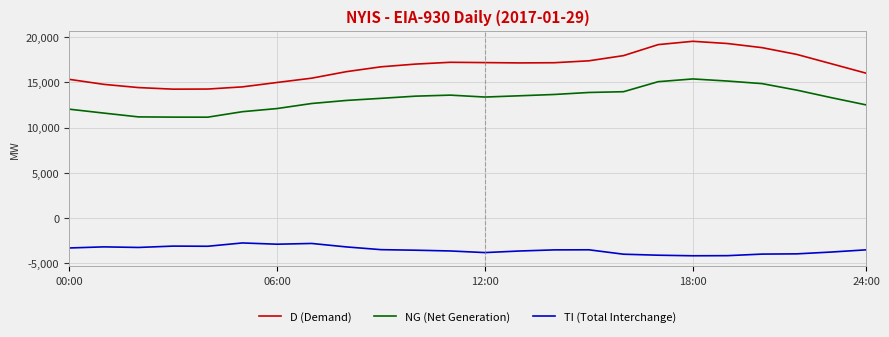

Rank the series by their average value, from lowest to highest.

TI (Total Interchange), NG (Net Generation), D (Demand)